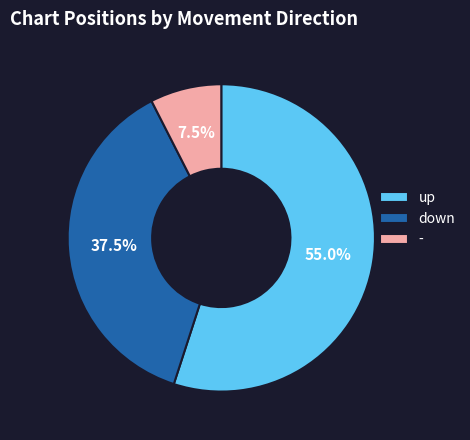

What is the ratio of the value at up to the value at -?

7.3